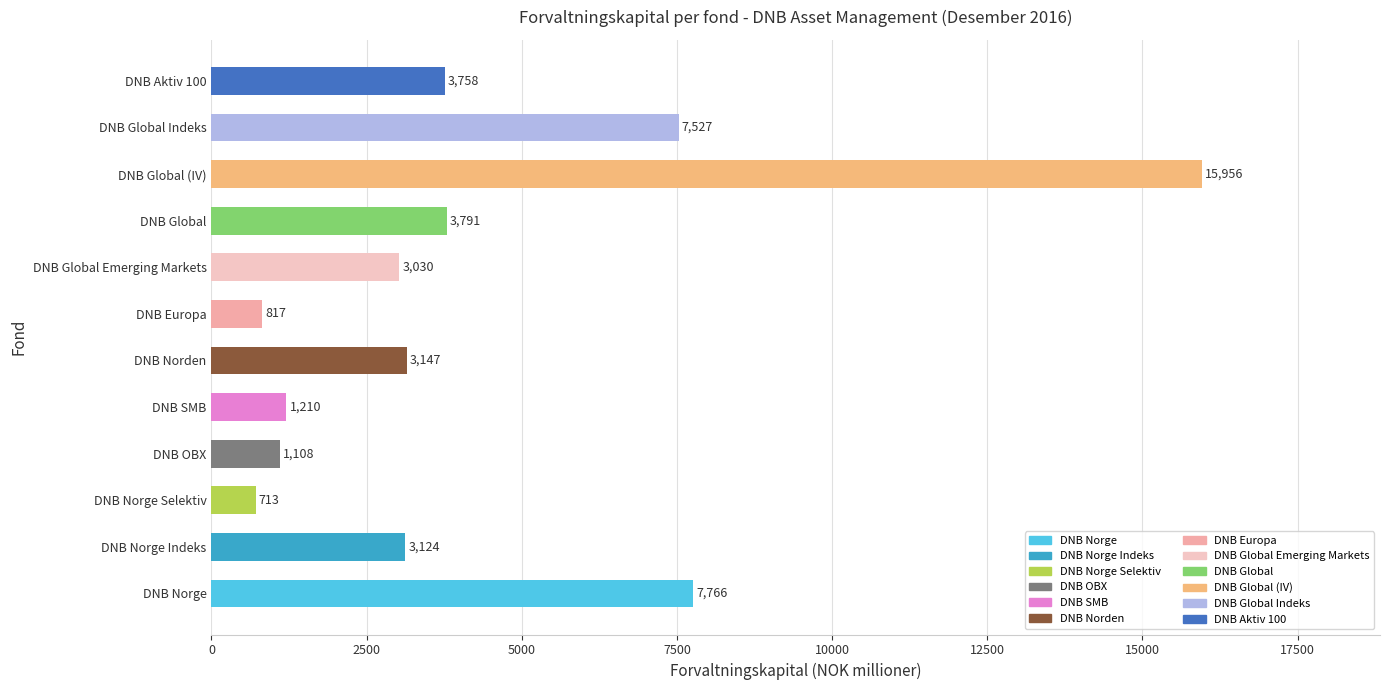

What is the difference between the maximum and second lowest values?

15139.1